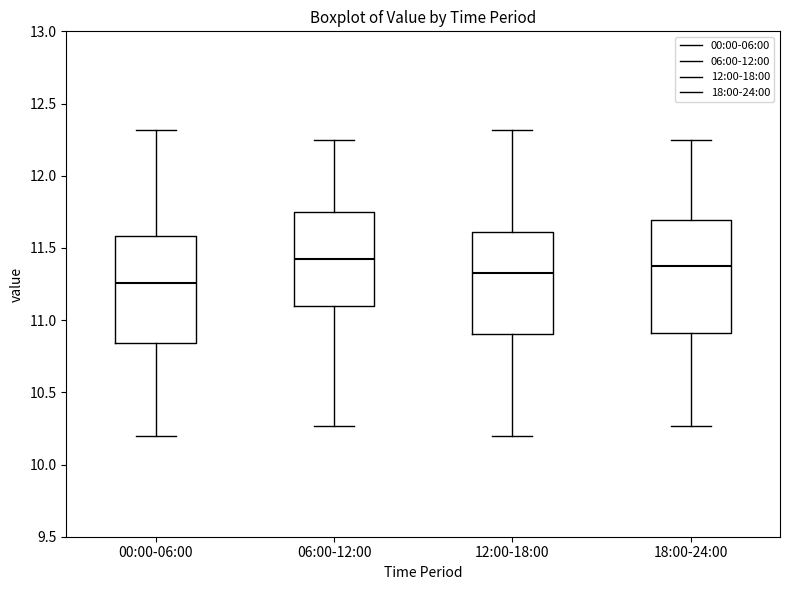

Where is the upper edge of the box for 00:00-06:00 on the y-axis? The values are not printed on the chart, so give them approximately, as read against the axis.

11.60